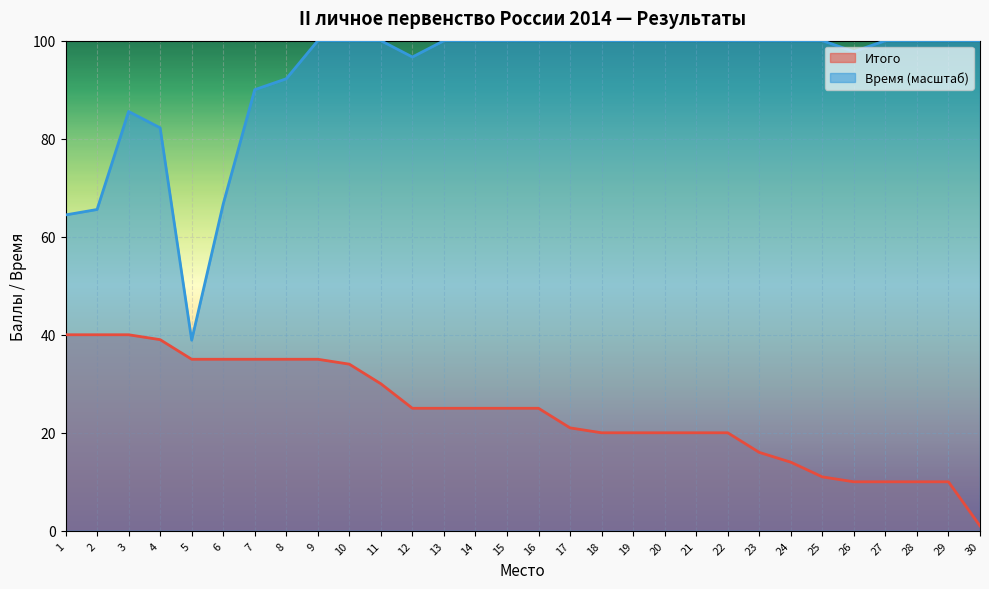

True or false: Время and Итого intersect in this chart.

False